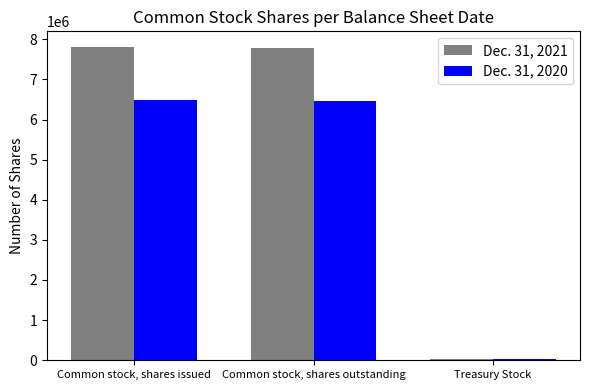

At how many categories does at least one series exceed 6767639?

2